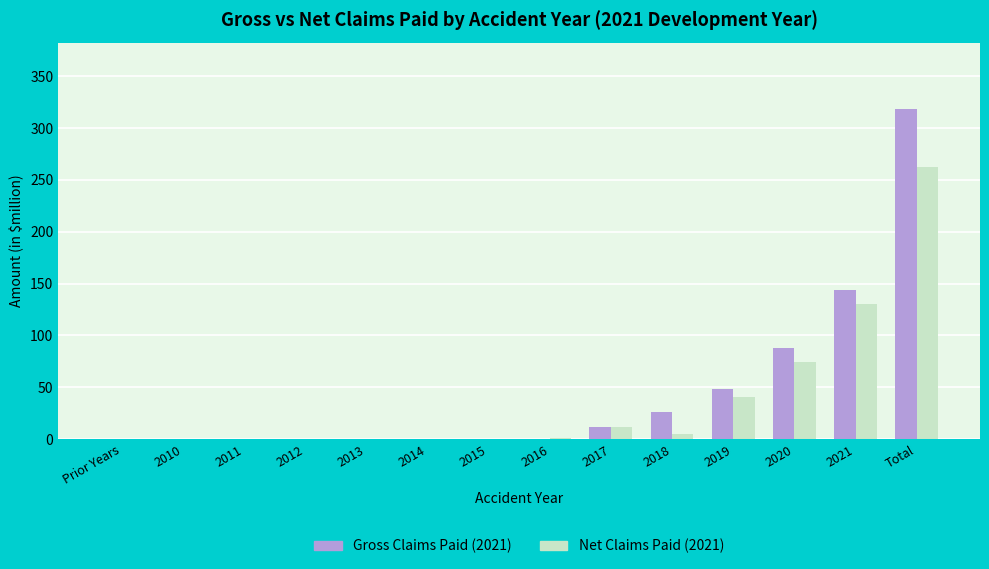

What is the highest value of the Gross Claims Paid (2021) series?

318.7